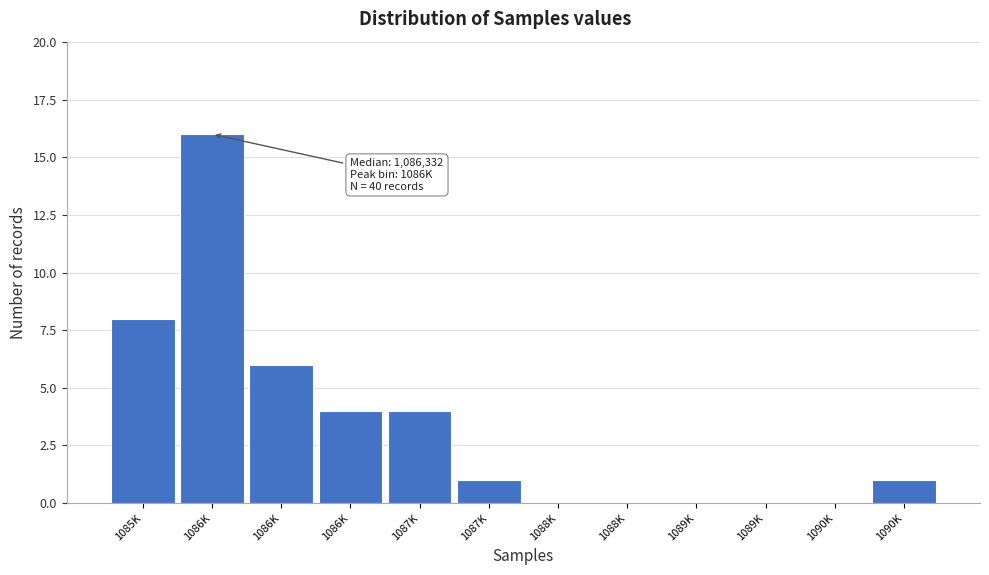

How many distinct data groups are displayed?

1